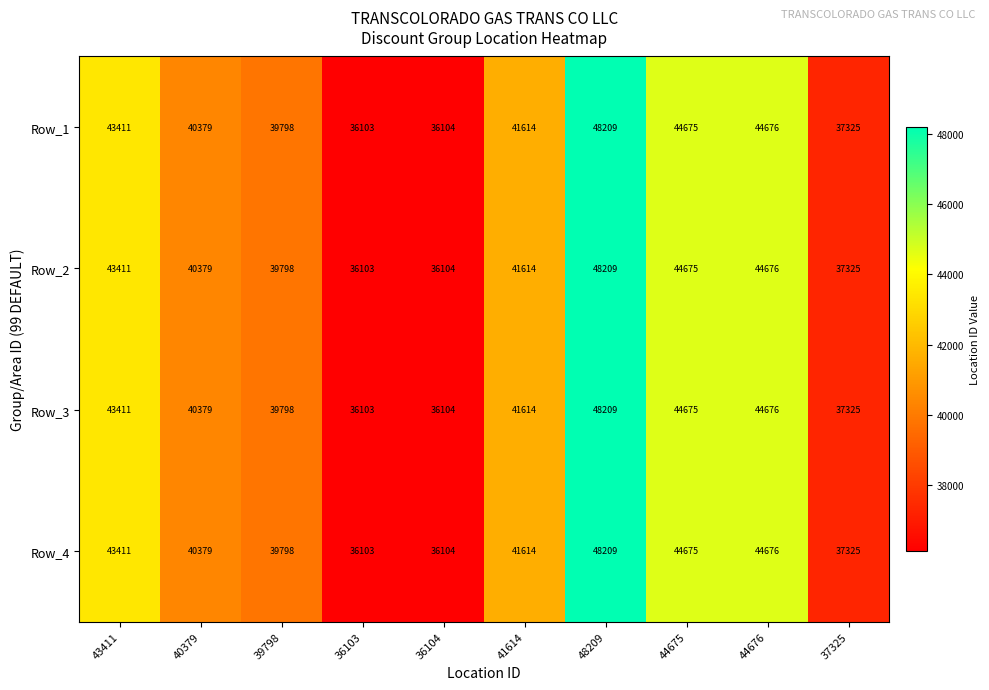

At which category is the sum across all series the highest?

48209